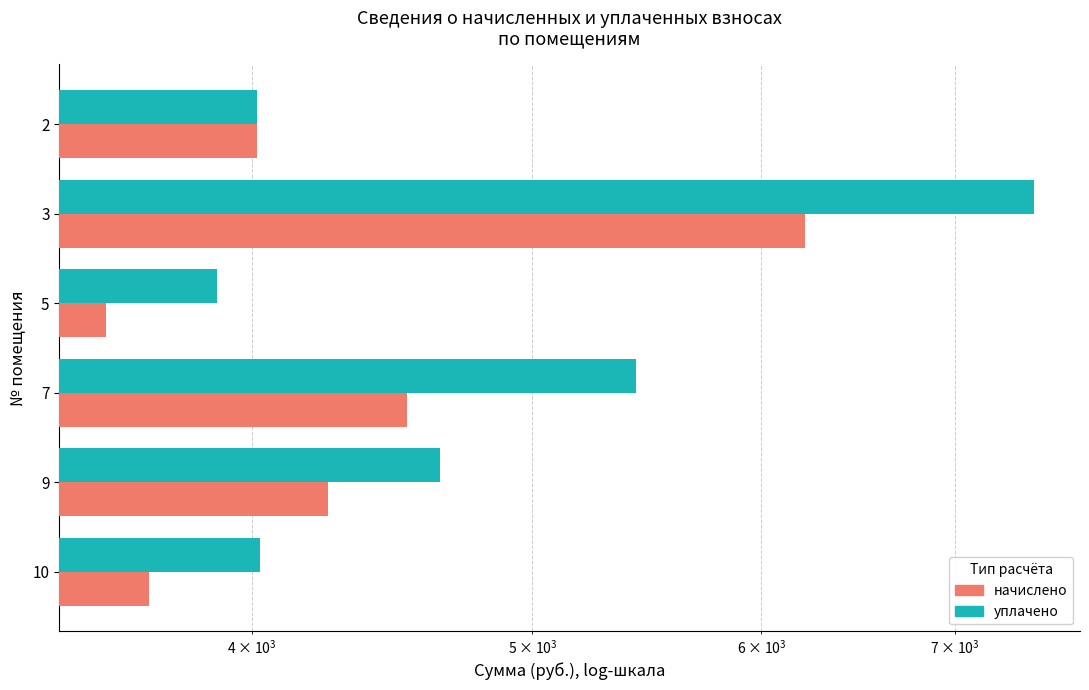

What is the value of the начислено bar at the 4th from the left?

4526.4